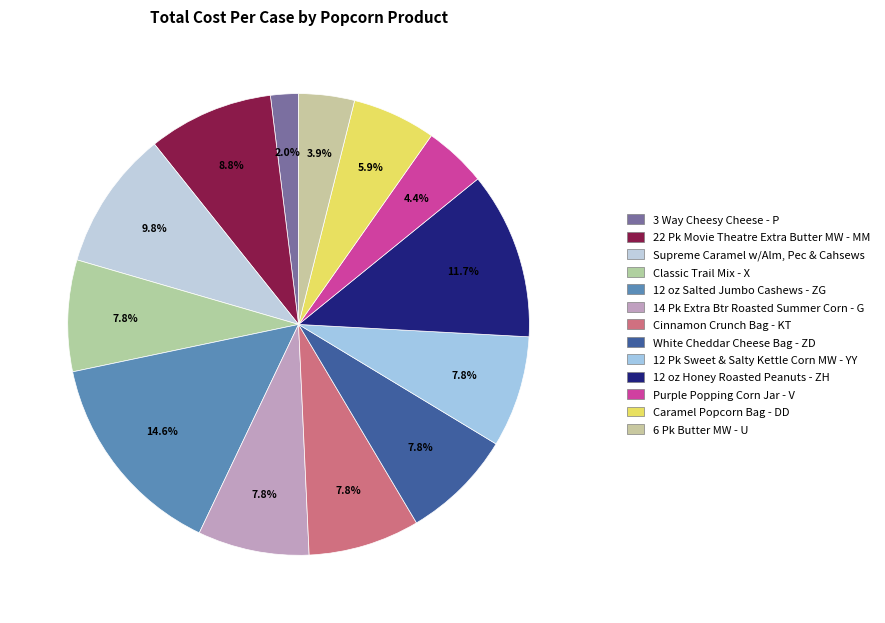

Count the number of slices in the pie.

13